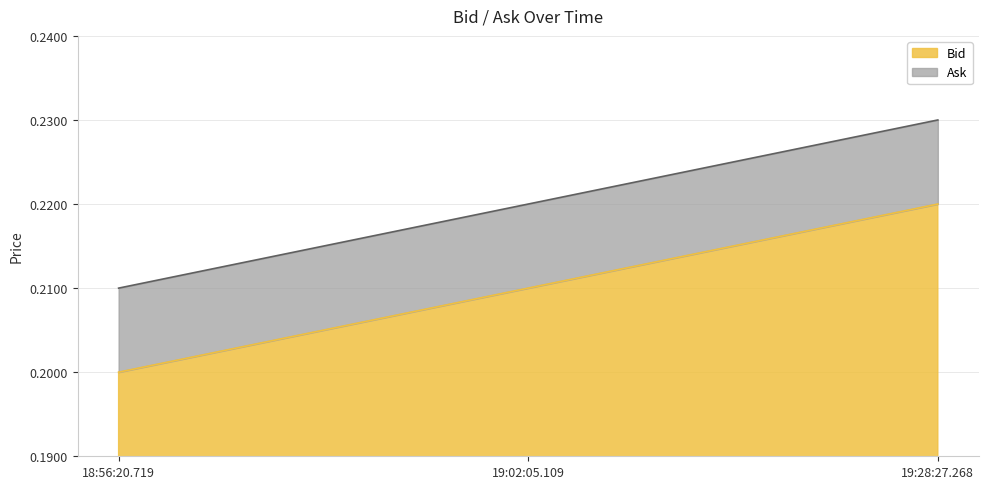

Where is Ask nearest to the value 0?

18:56:20.719